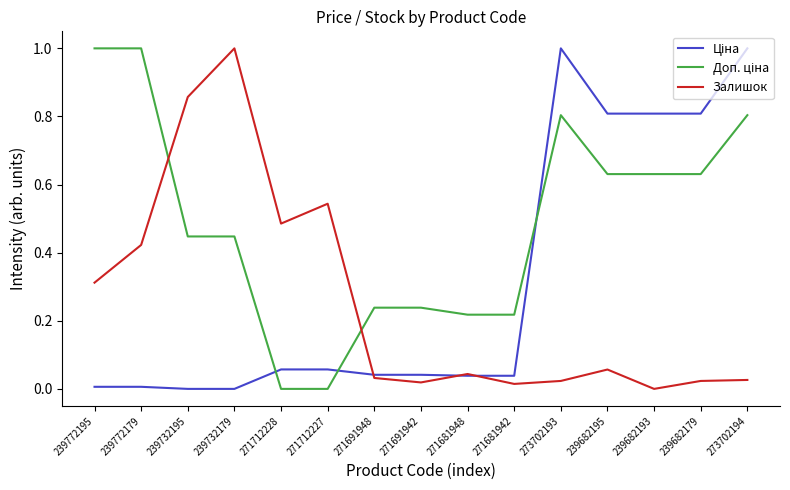

What is the total value across all series at 239682195?

1.5